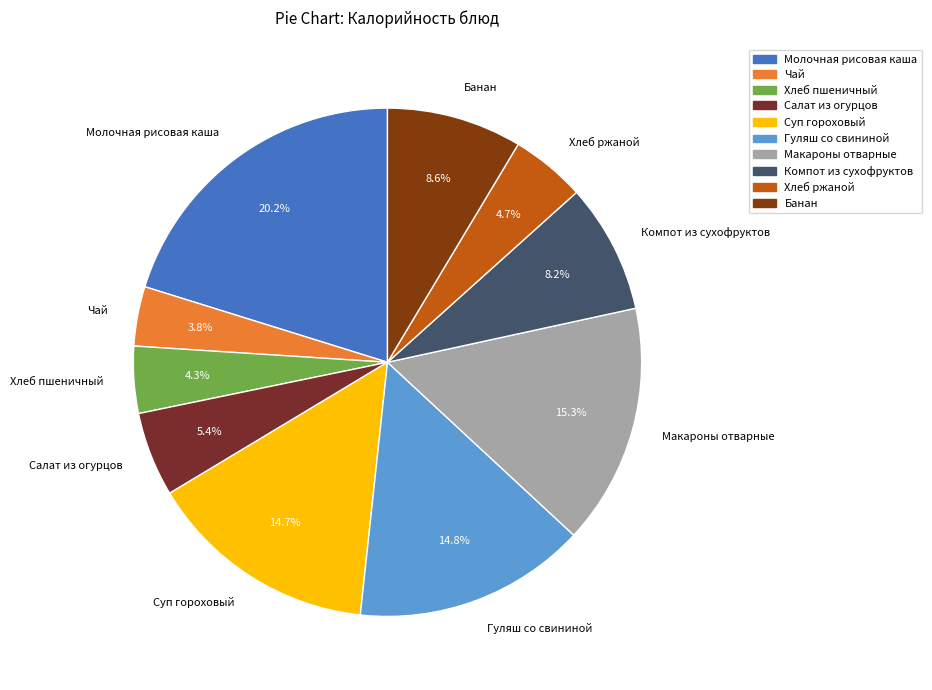

Which has a higher value, Молочная рисовая каша or Макароны отварные?

Молочная рисовая каша